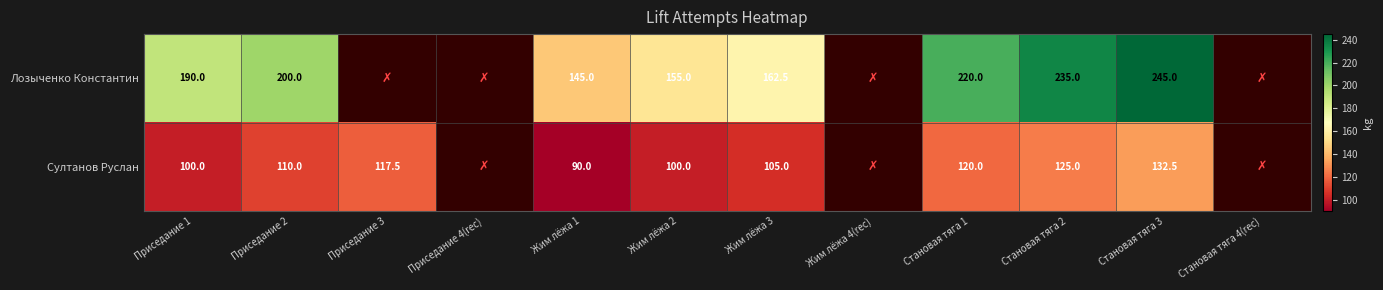

Rank the series at Жим лёжа 2 from lowest to highest value.

Султанов Руслан, Лозыченко Константин